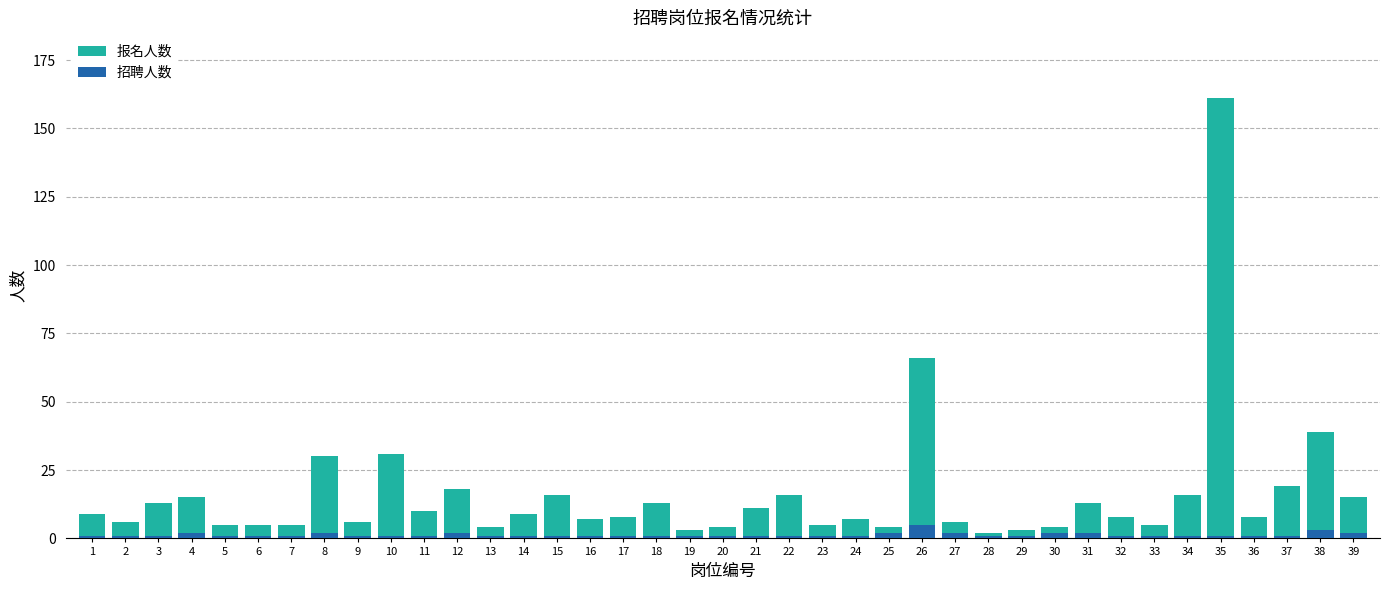

Is it true that 报名人数 equals 5 at 5?

True